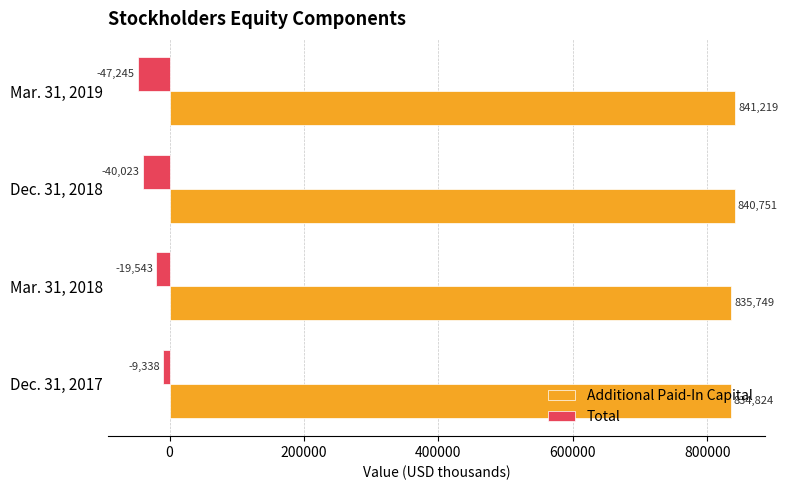

True or false: Additional Paid-In Capital has a value of 841219 at Mar. 31, 2019.

True